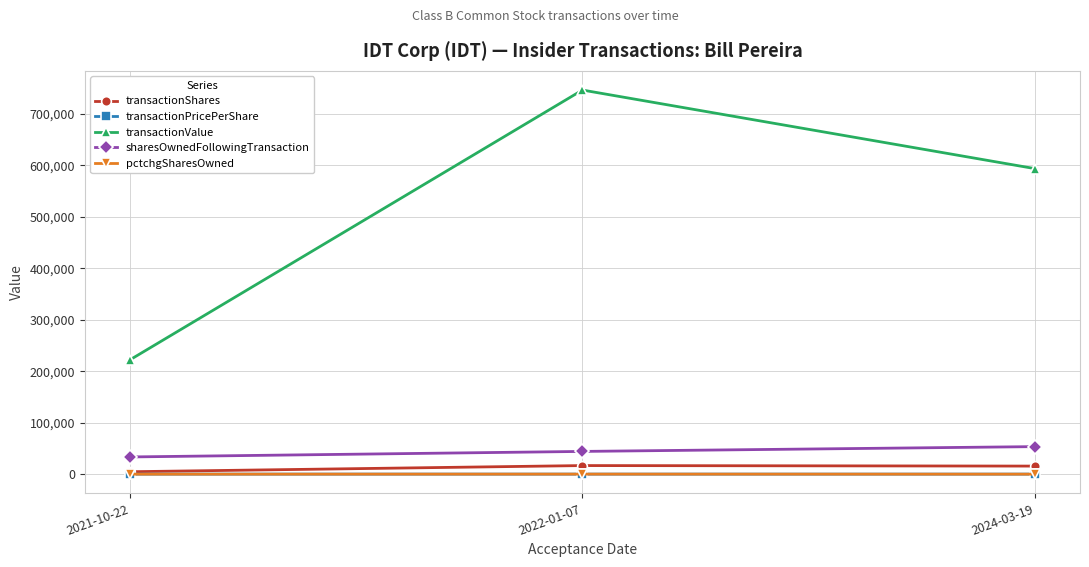

How many lines are shown in the chart?

5